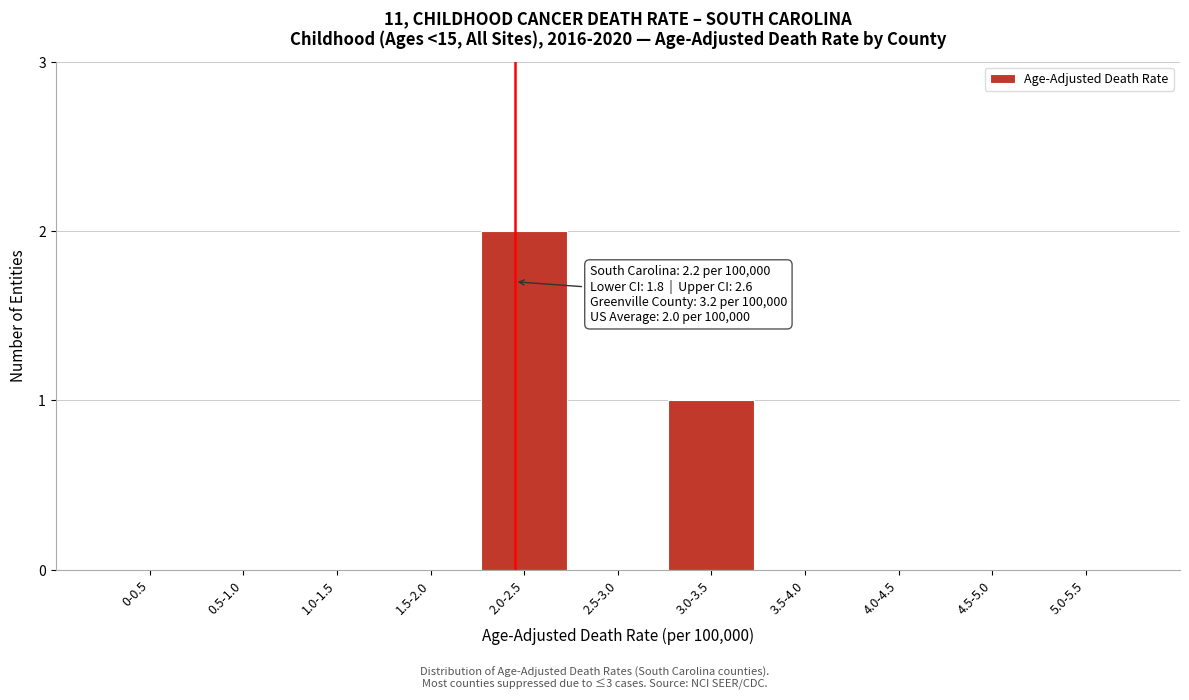

Reading right to left, transcribe all the data shown in this chart.

5.0-5.5=0	4.5-5.0=0	4.0-4.5=0	3.5-4.0=0	3.0-3.5=1	2.5-3.0=0	2.0-2.5=2	1.5-2.0=0	1.0-1.5=0	0.5-1.0=0	0-0.5=0